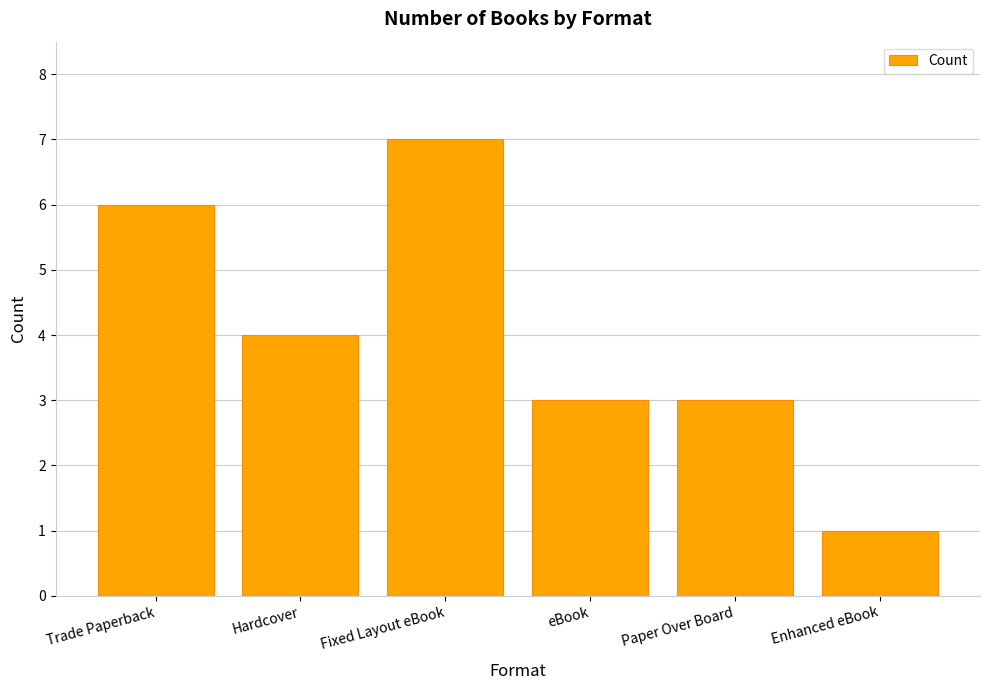

How many values are below 4?

3